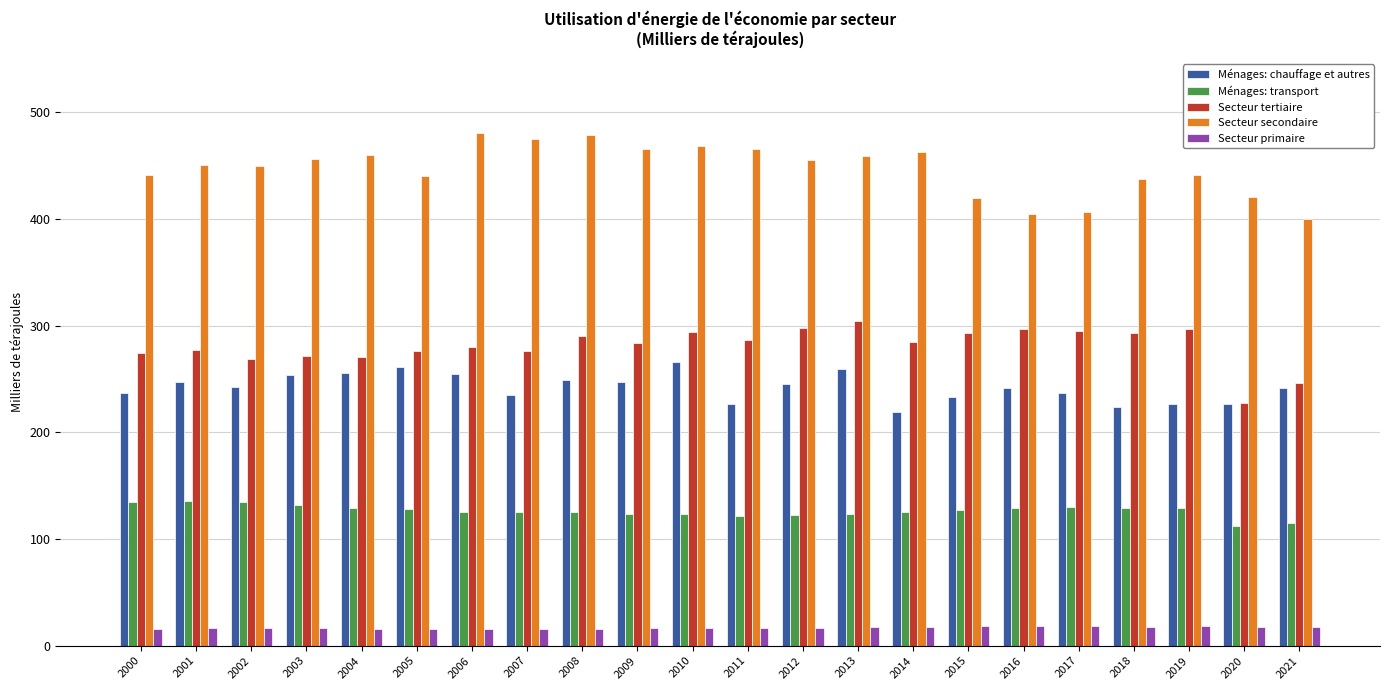

What is the value of the Ménages: transport bar at the 17th from the left?

129.2